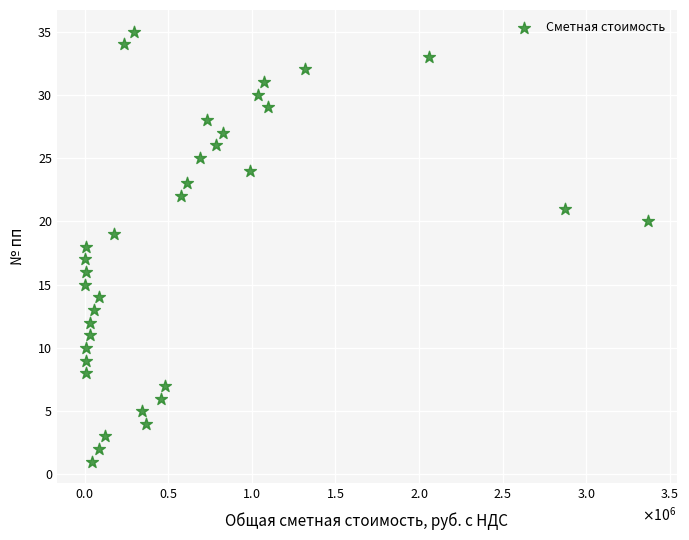

What is the range of Y values (max minus min)?

34